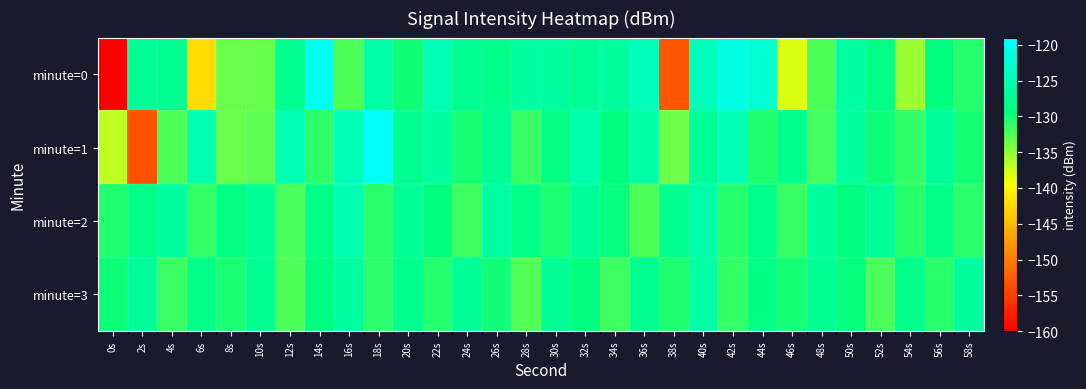

Rank the series by their maximum value, from lowest to highest.

minute=3, minute=2, minute=0, minute=1